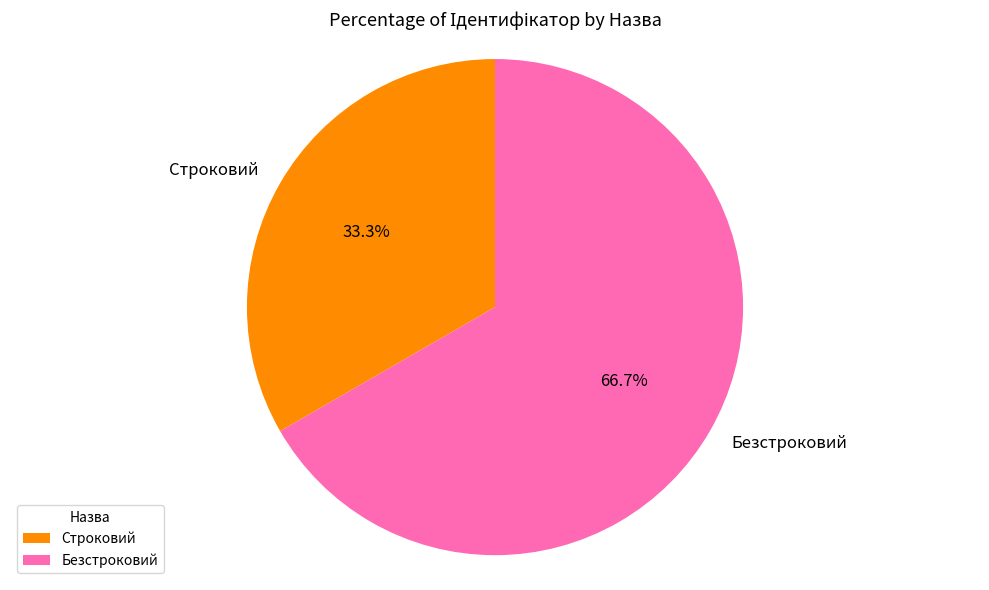

The Безстроковий slice represents 60% of the pie. True or false?

False